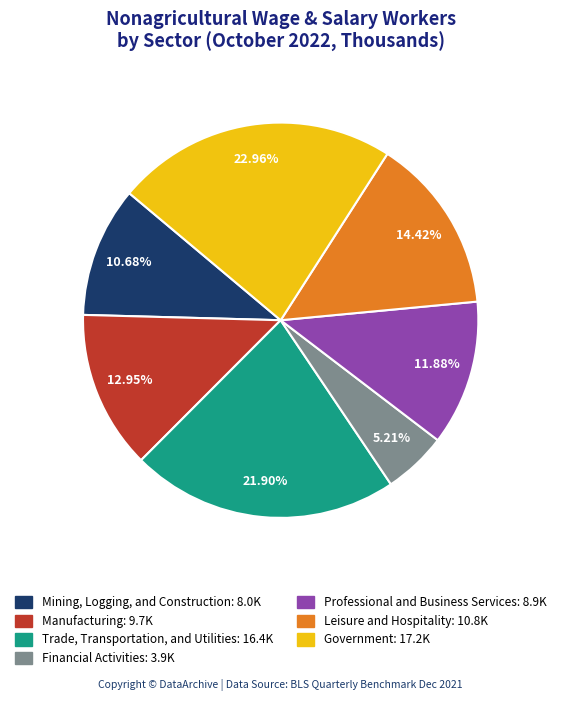

The Government slice represents 23% of the pie. True or false?

True